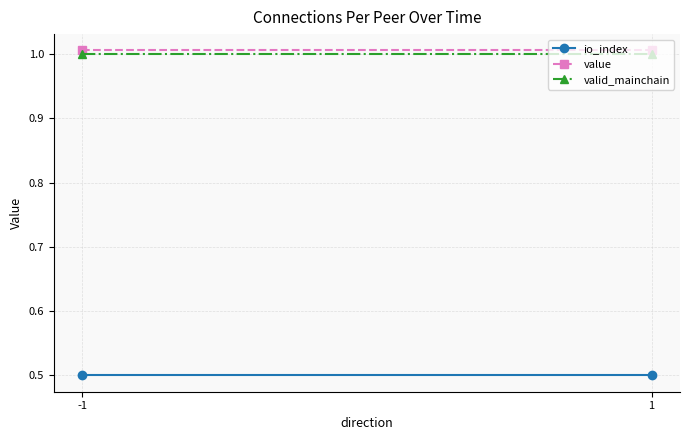

What is the difference between the highest and lowest values at 1?

0.5